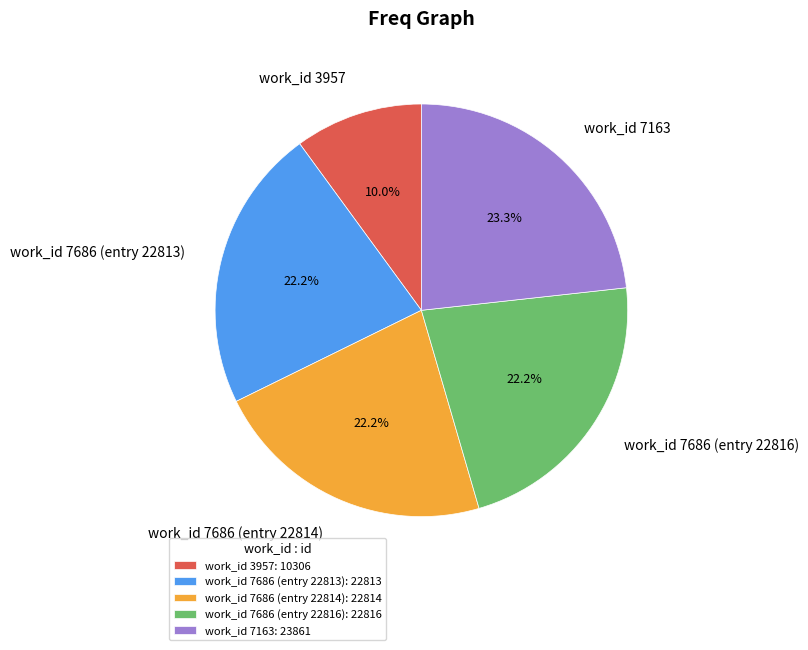

How much of the chart is everything except work_id 7686 (entry 22814)?

77.8%